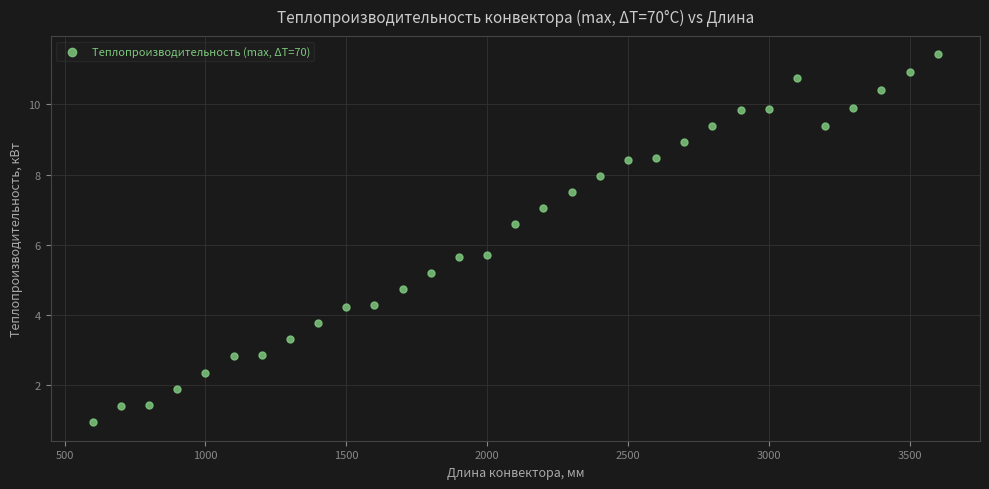

What is the range of X values (max minus min)?

3000.0